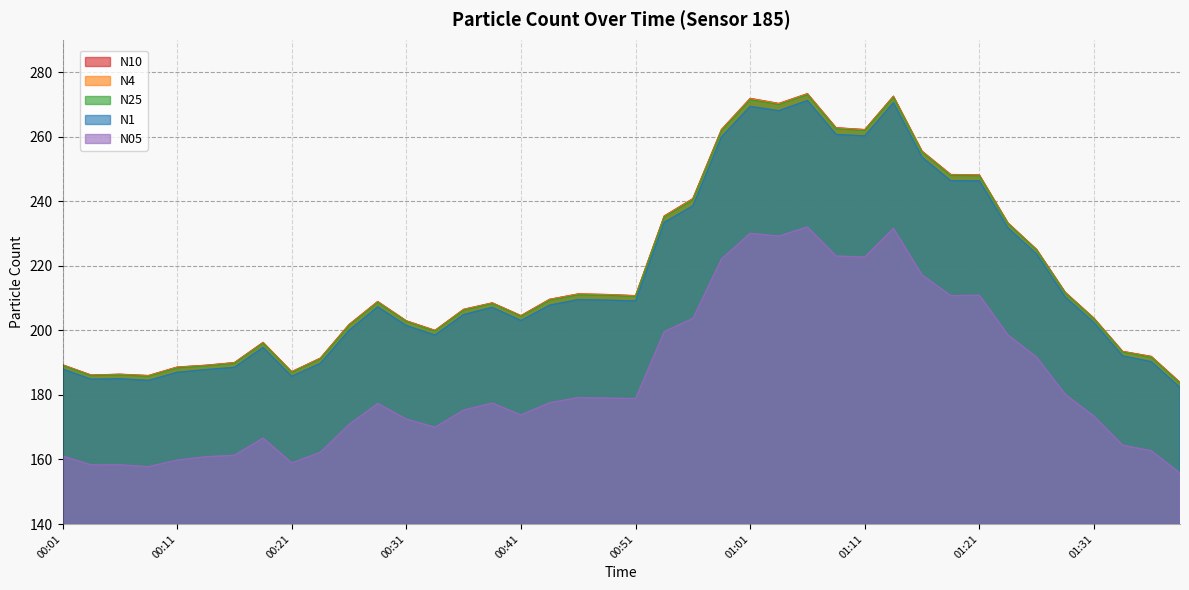

Reading left to right, extract all data points from this chart.

N10: 189.3	186.1	186.4	186.0	188.6	189.2	190.0	196.2	187.2	191.4	201.8	208.9	202.9	200.0	206.5	208.5	204.5	209.6	211.3	211.1	210.7	235.4	240.8	262.2	271.8	270.2	273.3	262.7	262.2	272.5	255.5	248.2	248.1	233.2	225.0	211.7	203.7	193.5	191.9	183.9
N4: 189.3	186.1	186.3	185.9	188.6	189.1	189.9	196.2	187.1	191.3	201.7	208.8	202.9	199.9	206.4	208.4	204.5	209.5	211.2	211.0	210.7	235.3	240.7	262.1	271.7	270.2	273.2	262.6	262.1	272.4	255.4	248.2	248.0	233.2	224.9	211.7	203.7	193.4	191.8	183.8
N25: 189.1	185.9	186.2	185.8	188.4	189.0	189.8	196.0	187.0	191.1	201.5	208.7	202.7	199.8	206.3	208.3	204.3	209.3	211.0	210.8	210.5	235.1	240.4	261.9	271.4	269.9	273.0	262.4	261.9	272.2	255.2	248.0	247.9	233.0	224.8	211.5	203.5	193.3	191.7	183.6
N1: 188.0	184.8	185.0	184.5	187.0	187.8	188.5	194.7	185.7	189.8	200.0	207.3	201.5	198.5	204.9	207.1	203.0	207.8	209.5	209.3	209.1	233.4	238.5	259.9	269.3	268.0	271.2	260.7	260.2	270.5	253.6	246.3	246.3	231.7	223.6	210.3	202.4	192.1	190.3	182.3
N05: 161.1	158.3	158.3	157.8	159.8	160.8	161.3	166.6	158.9	162.2	170.8	177.3	172.5	170.0	175.3	177.4	173.8	177.6	179.2	179.0	178.9	199.6	203.7	222.1	230.0	229.2	232.0	223.0	222.7	231.6	217.1	210.7	210.9	198.5	191.7	180.1	173.4	164.4	162.7	155.8